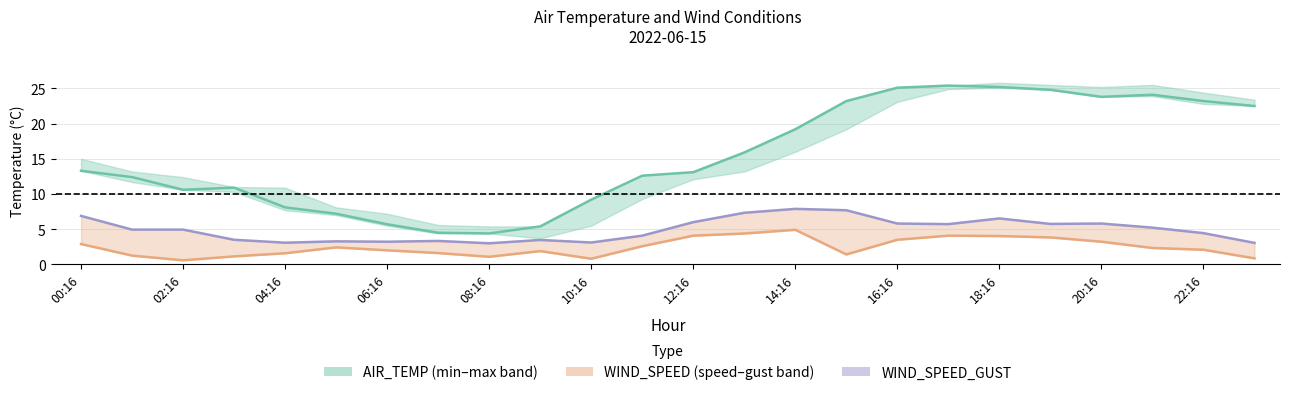

Where is AIR_TEMP nearest to the value 14?

00:16